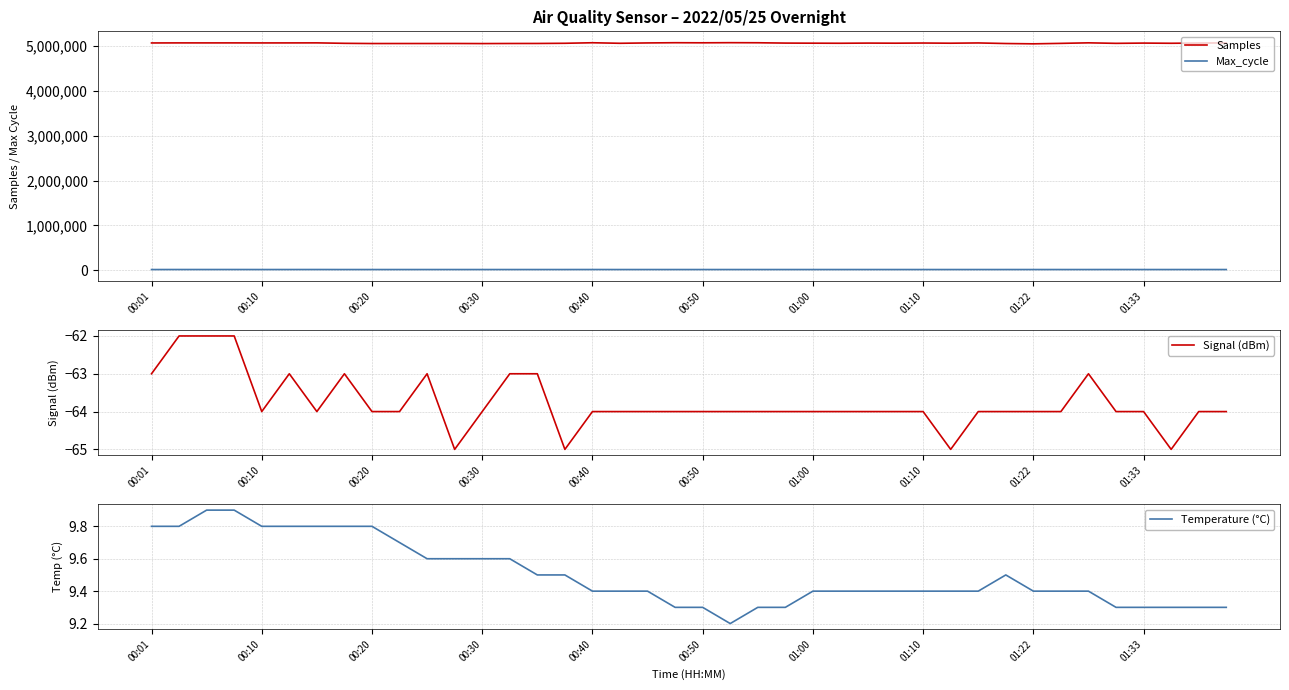

At 22, list the series in order from smallest to largest.

Signal (dBm), Temperature (°C), Max_cycle, Samples